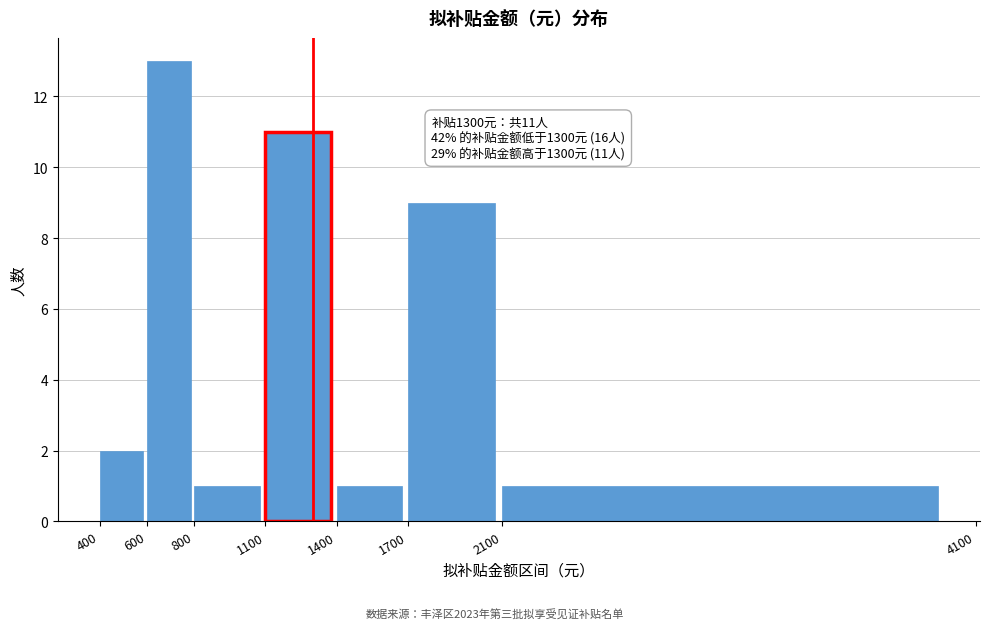

Which range on the x-axis has the tallest bar?

600 to 800